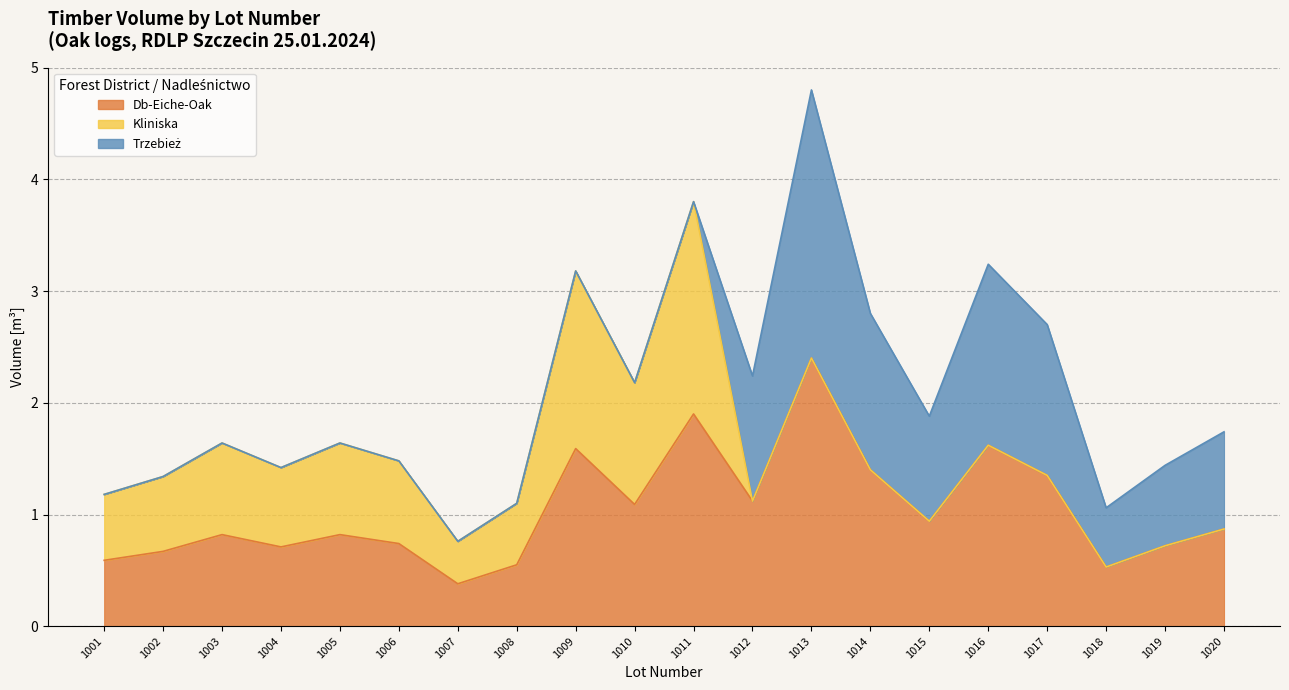

What is the total value across all series at 1005?

1.6